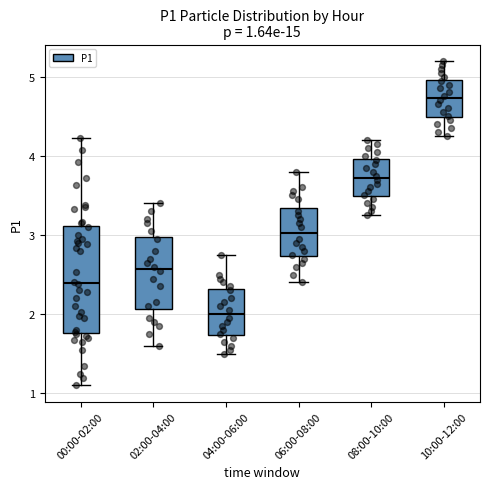

Which box's median line is the highest?

10:00-12:00